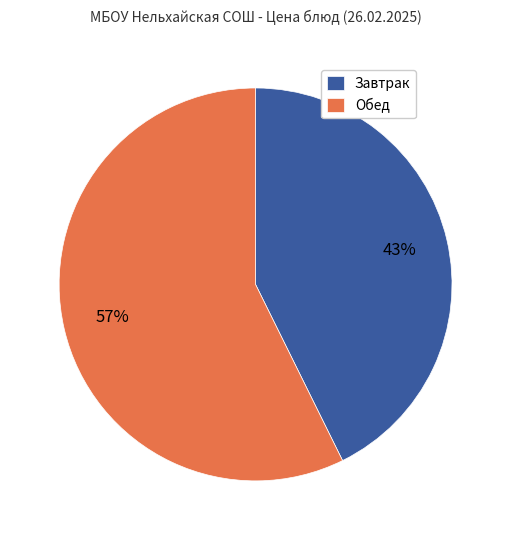

How many segments does this pie chart have?

2